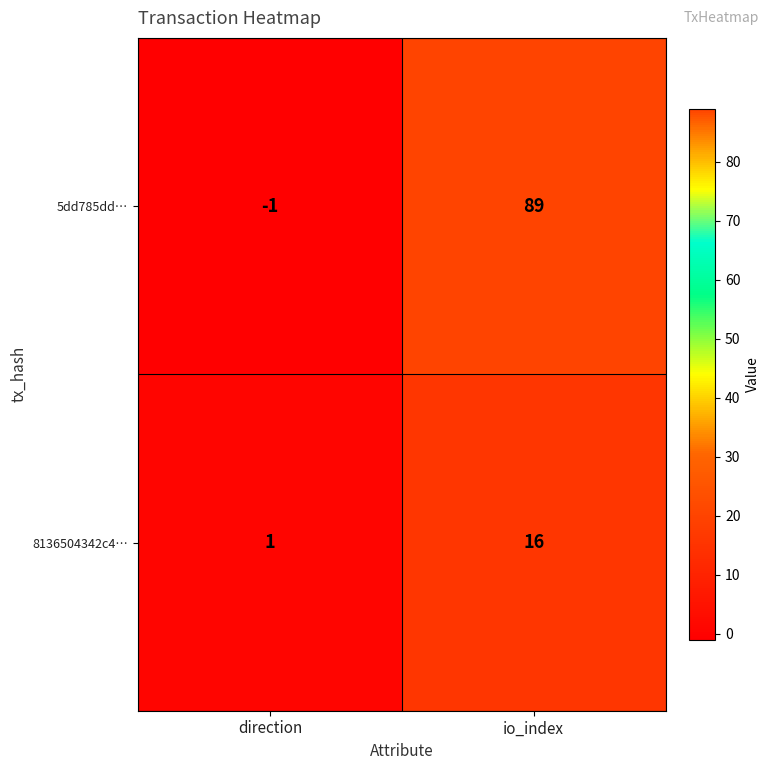

The 8136504342c4… series shows 1 at direction. True or false?

True